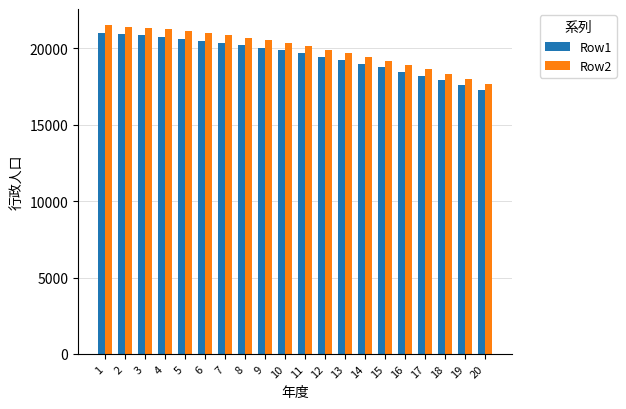

At how many categories does at least one series exceed 19349?

14